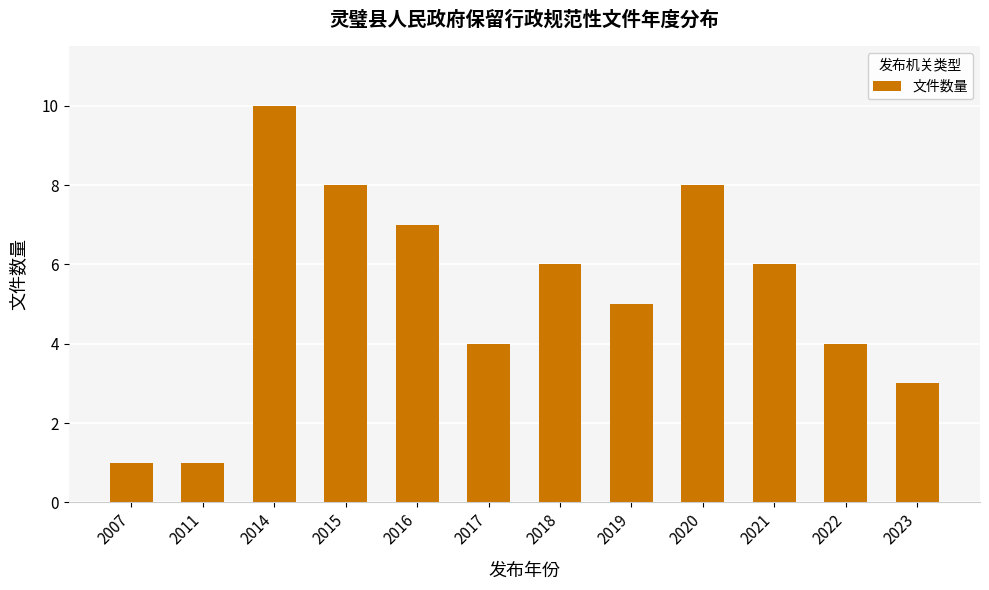

Which has a higher value, 2014 or 2020?

2014